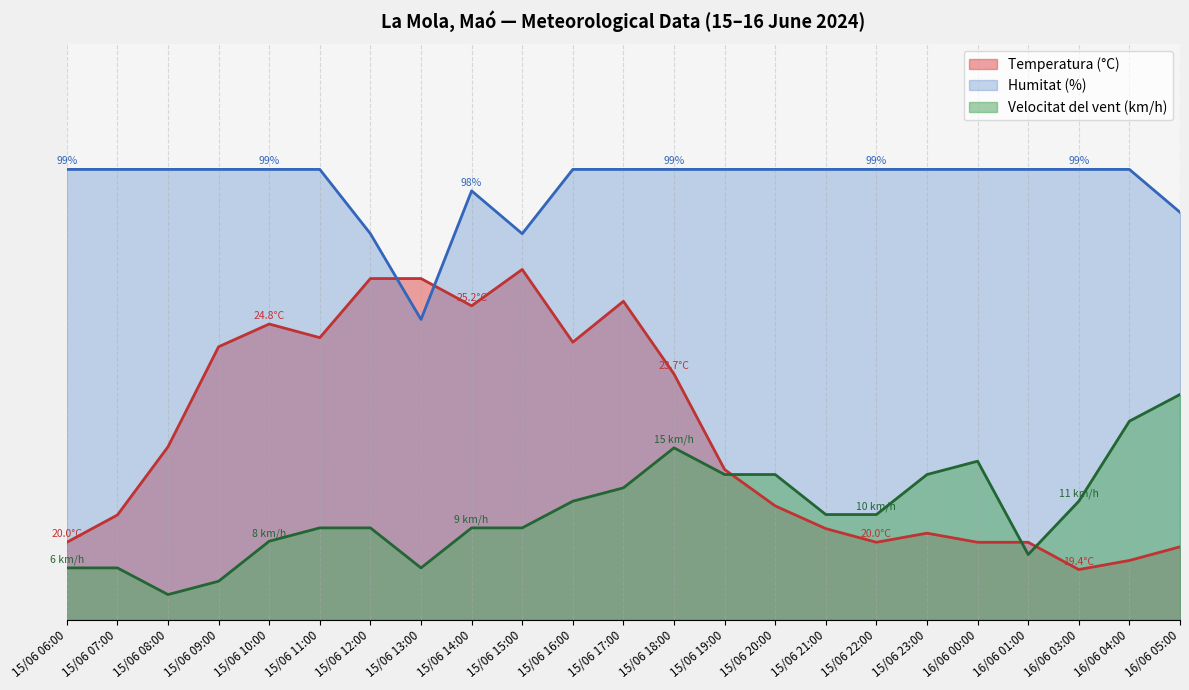

What value does the Velocitat del vent (km/h) series have at 15/06 17:00?

26.3